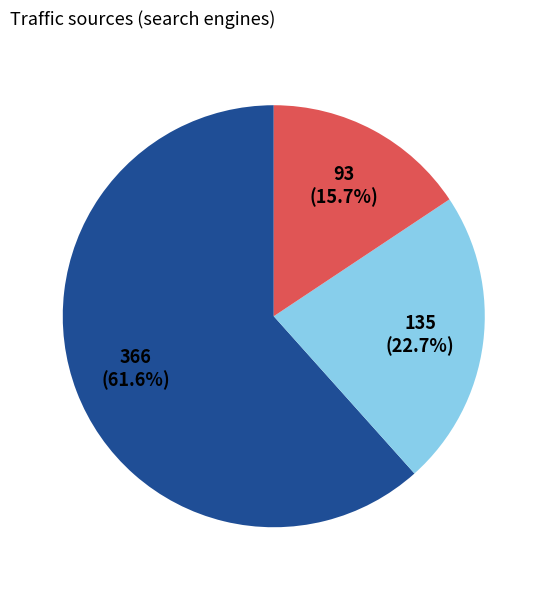

Is there any slice that represents more than half of the pie?

Yes